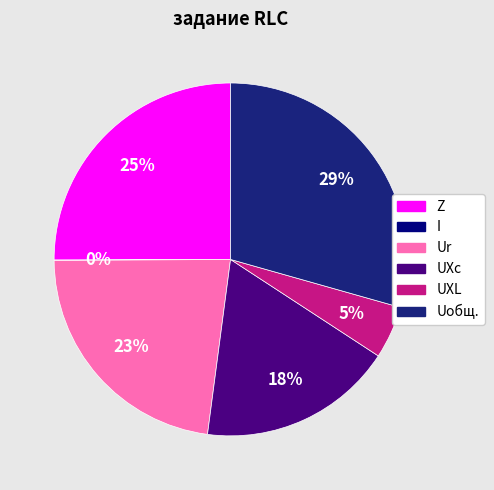

Which category has the biggest portion of the pie?

Uобщ.